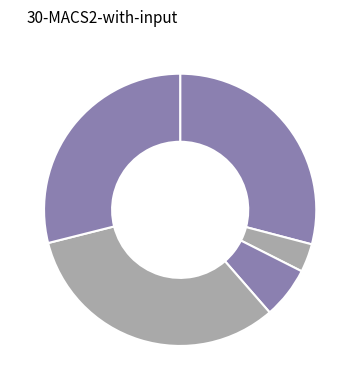

How many segments does this pie chart have?

5